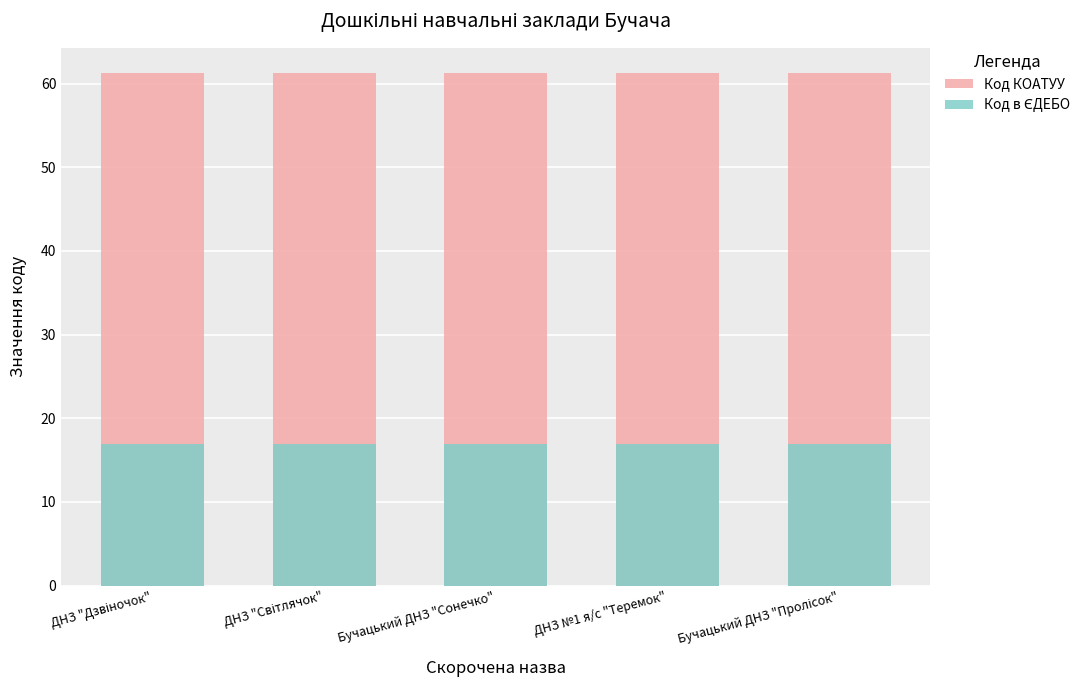

Which category has the highest value in the Код в ЄДЕБО series?

ДНЗ "Світлячок"